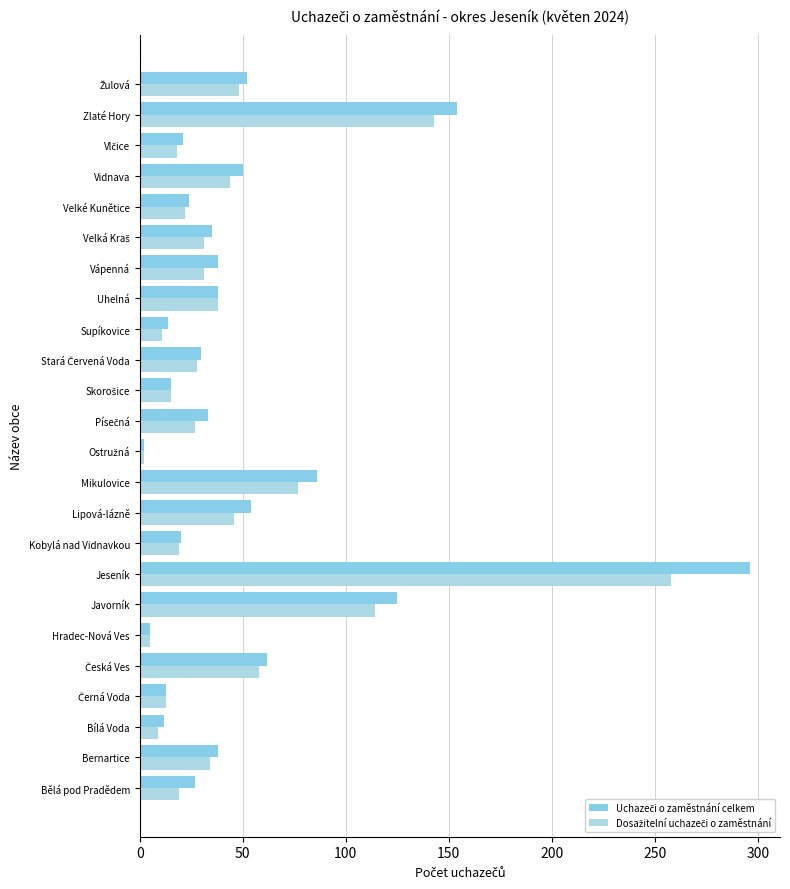

How many series are shown in this chart?

2